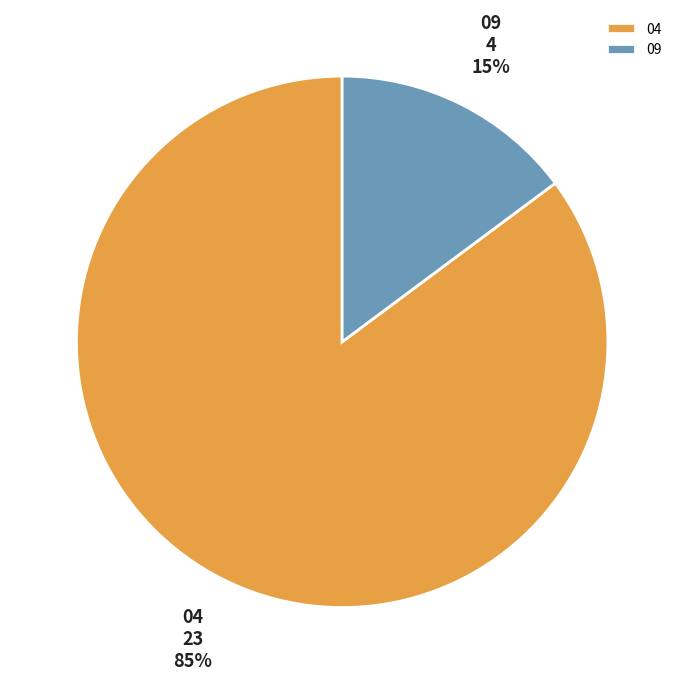

Which has a higher value, 04 or 09?

04